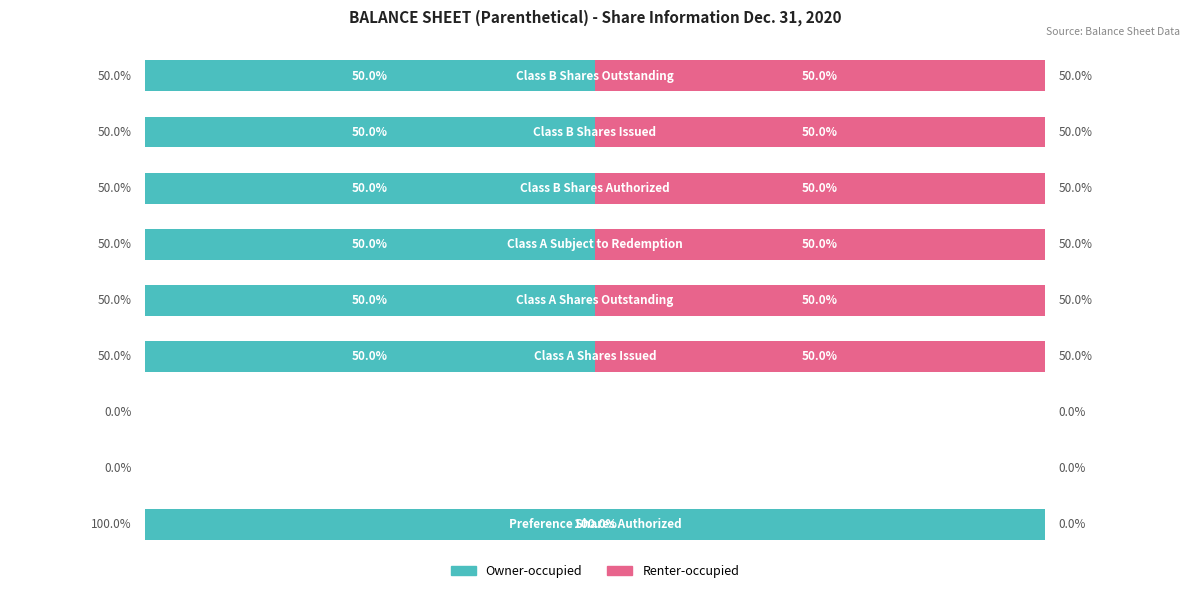

What are all the series names shown in the legend?

Owner-occupied, Renter-occupied